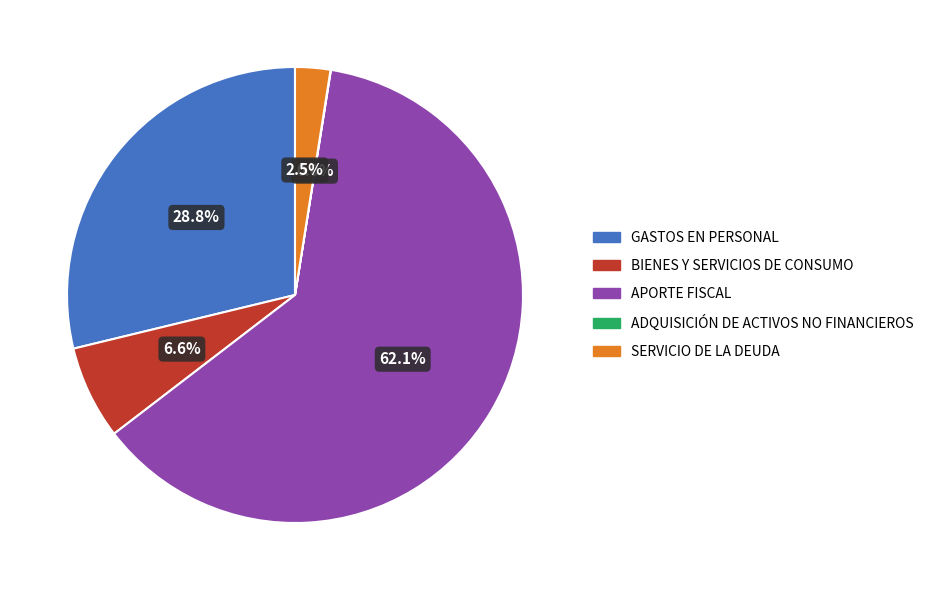

Do GASTOS EN PERSONAL and BIENES Y SERVICIOS DE CONSUMO together represent more than half of the pie?

No